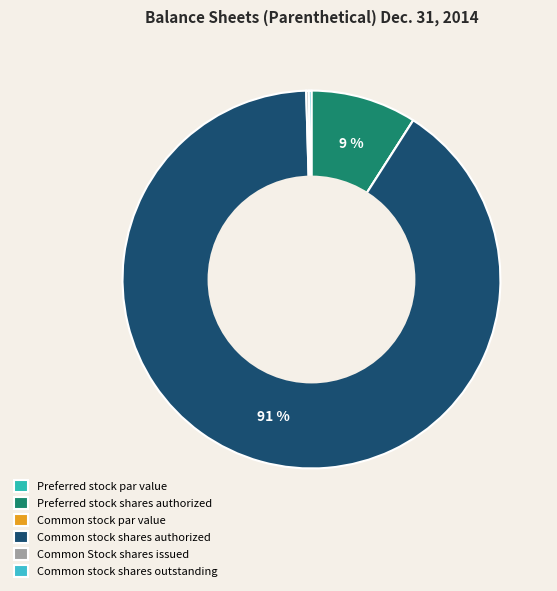

Is Common stock shares authorized the majority of the pie?

Yes